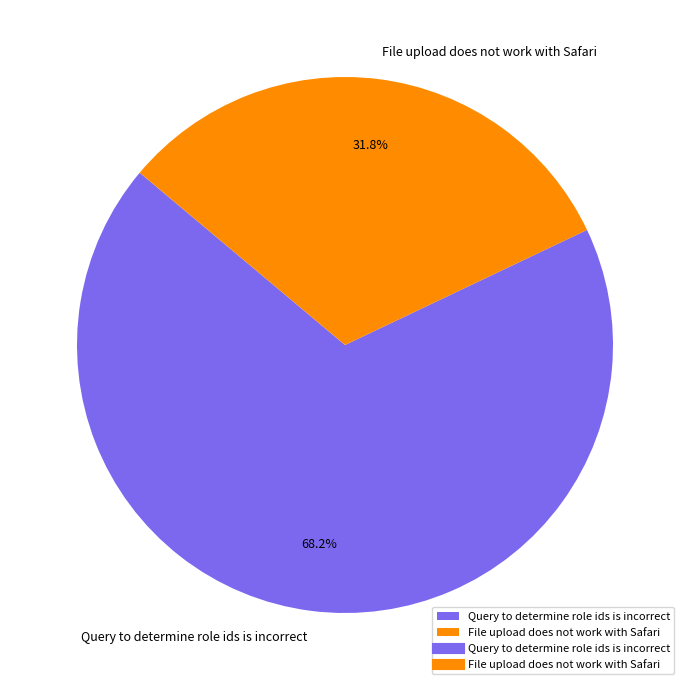

Which has a higher value, Query to determine role ids is incorrect or File upload does not work with Safari?

Query to determine role ids is incorrect